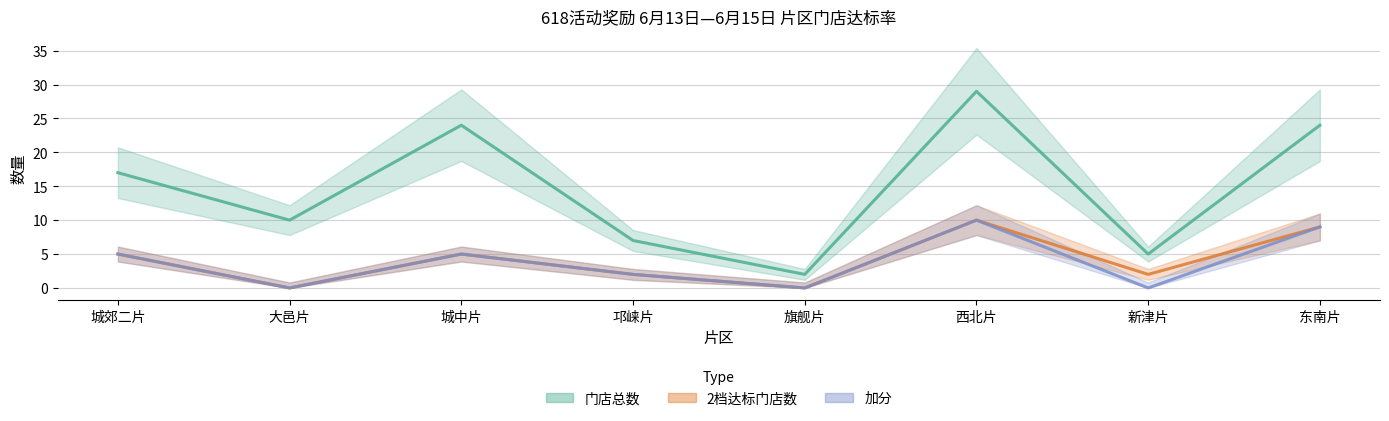

Which category has the highest value in the 门店总数 series?

西北片